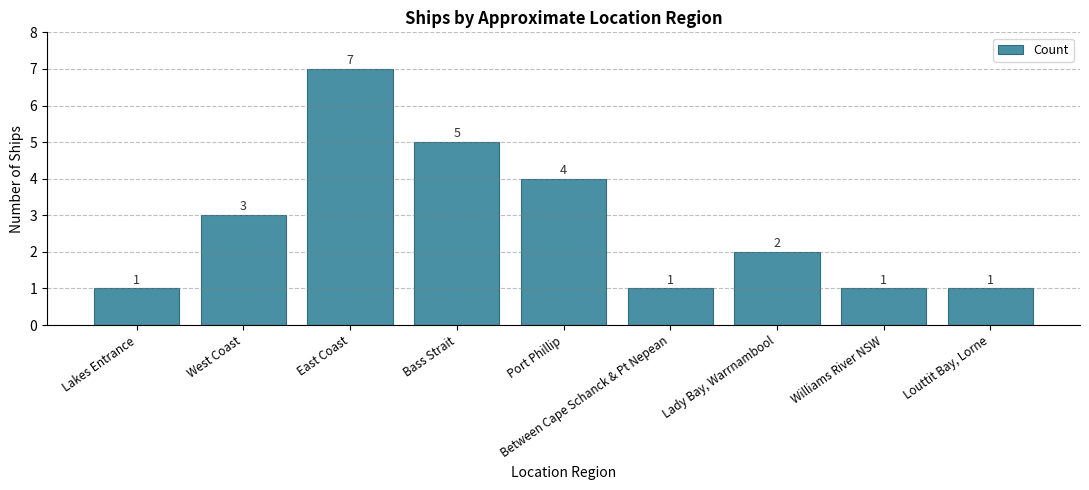

What is the average value?

3